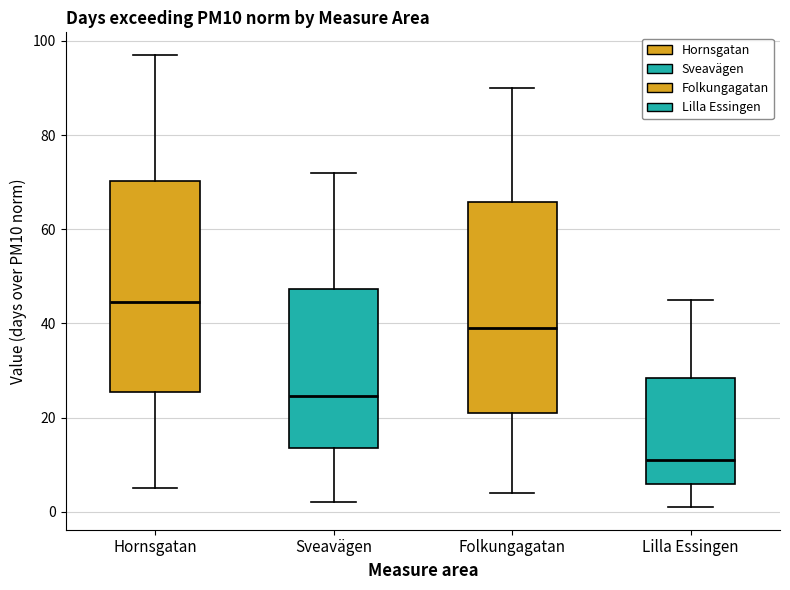

Reading left to right, transcribe this box plot: for each box, give where its median line is, the range the box spans, and where its two whiskers end, as read against the y-axis. The values are not printed on the chart, so give them approximately, as read against the axis.

Hornsgatan: median 44, box 26 to 70, whiskers 6 to 98
Sveavägen: median 24, box 14 to 48, whiskers 2 to 72
Folkungagatan: median 40, box 22 to 66, whiskers 4 to 90
Lilla Essingen: median 12, box 6 to 28, whiskers 2 to 46